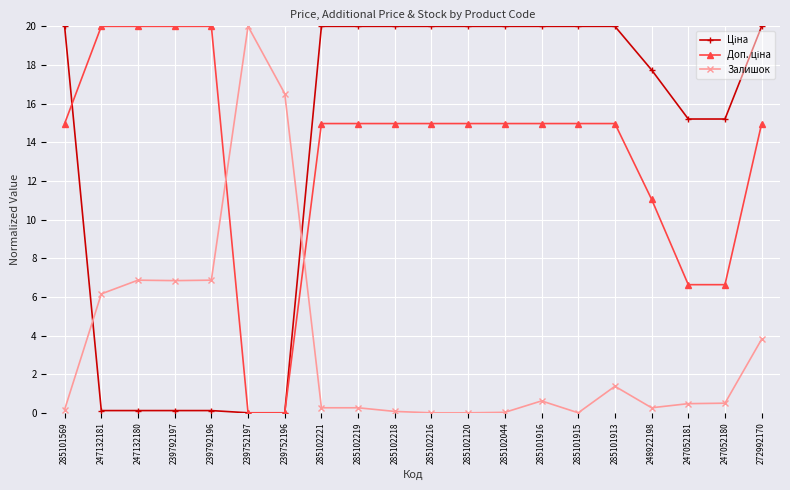

What is the difference between the highest and lowest values at 285102216?

20.0